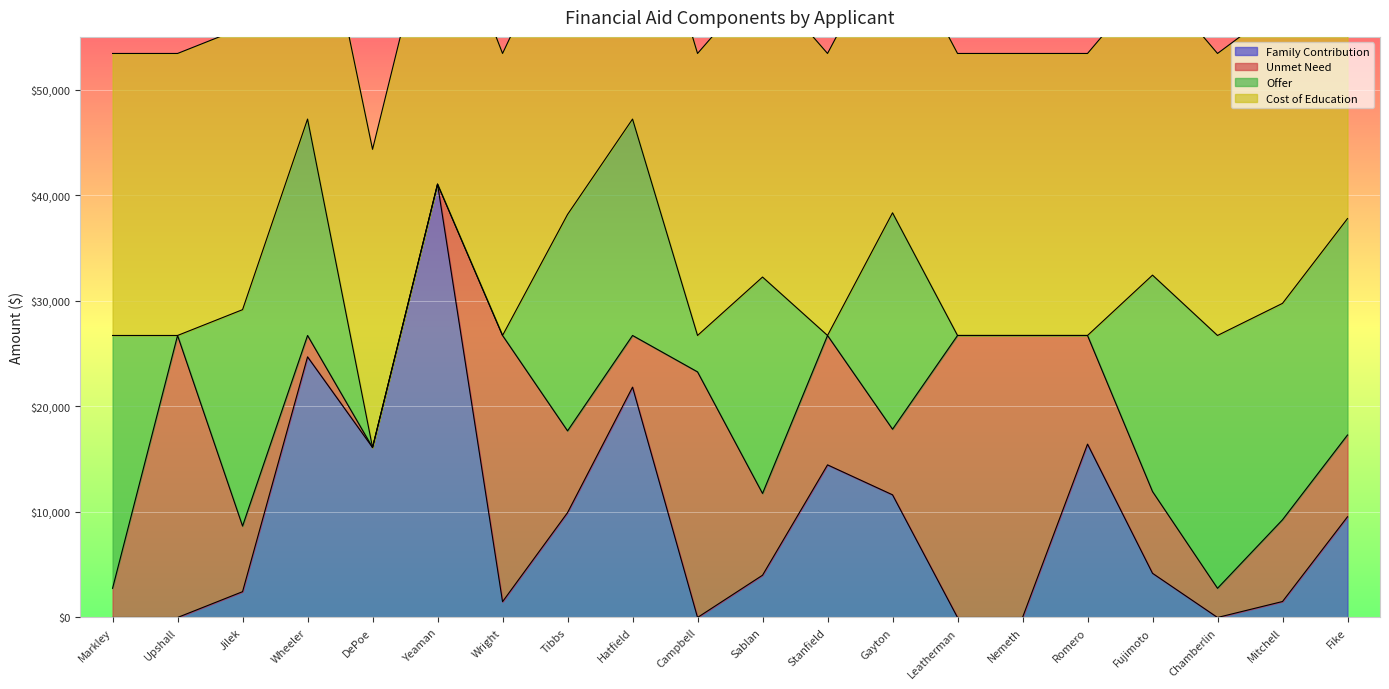

Is the value of offer at Wheeler greater than the value of family_contribution at Yeaman?

No